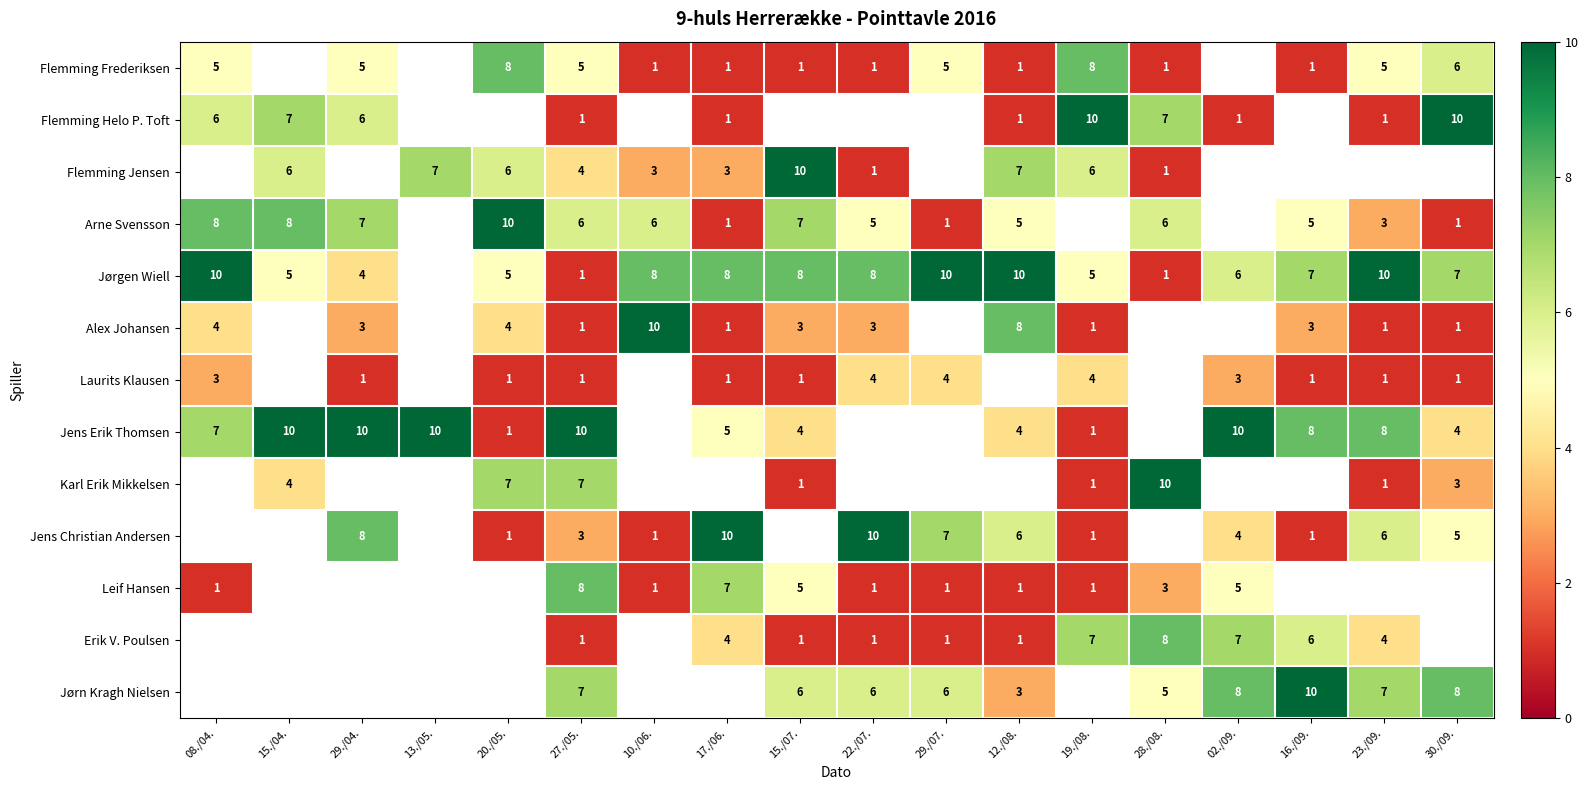

True or false: Laurits Klausen has a value of 1.5 at 19./08..

False